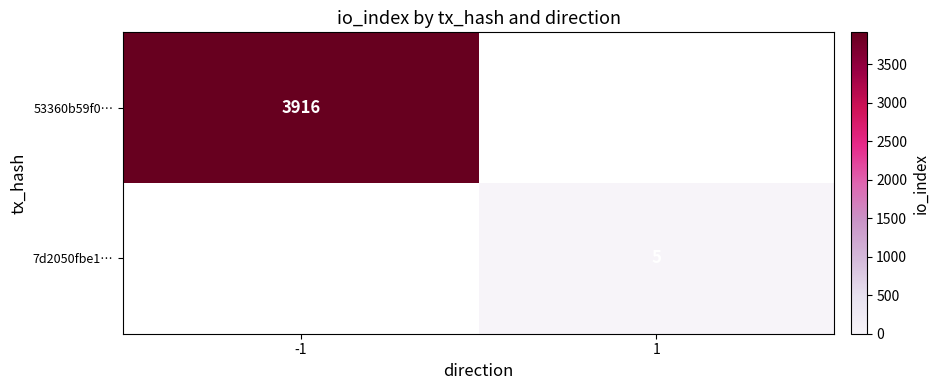

The value of 7d2050fbe1… at 1 is 8. True or false?

False